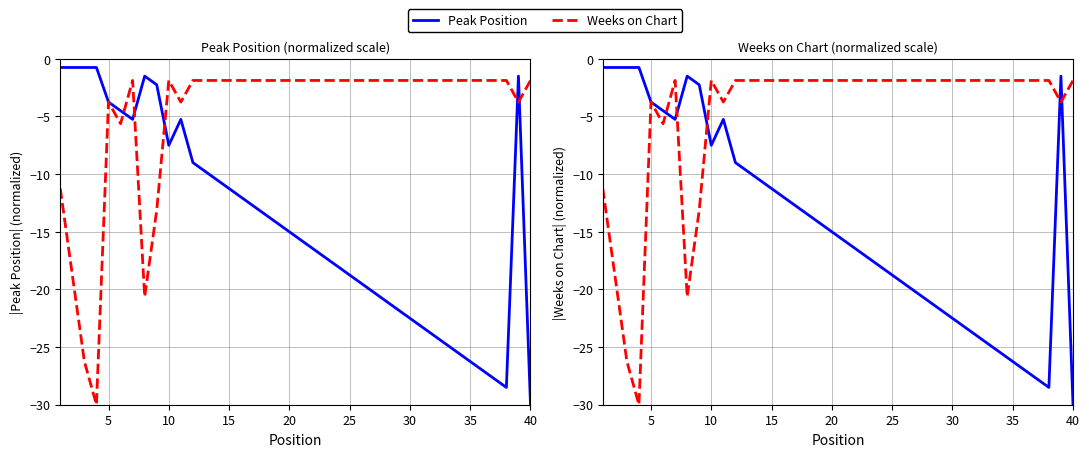

The Peak Position series shows -28.1 at 27. True or false?

False